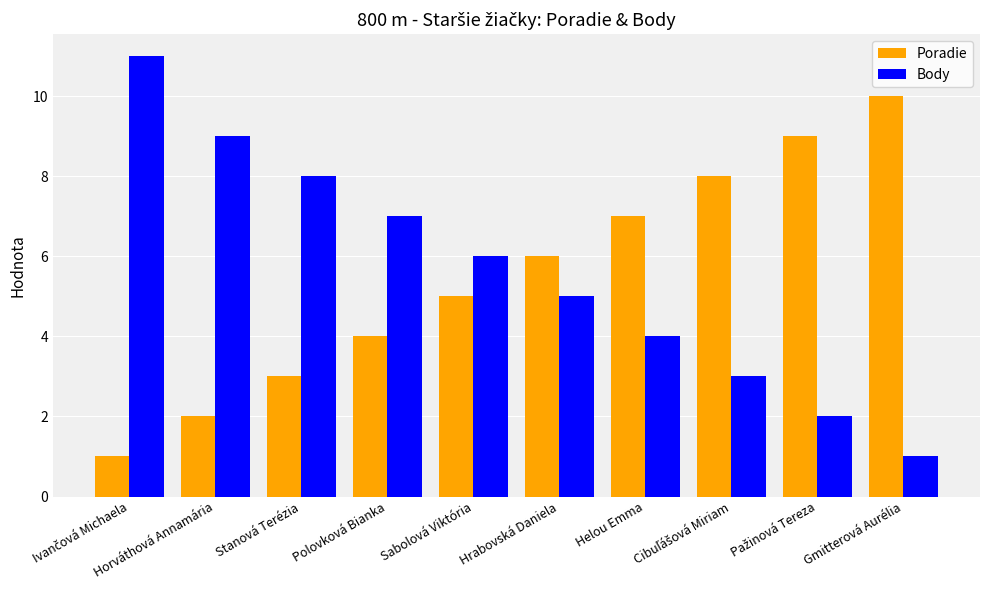

What is the average value of the Body series?

6